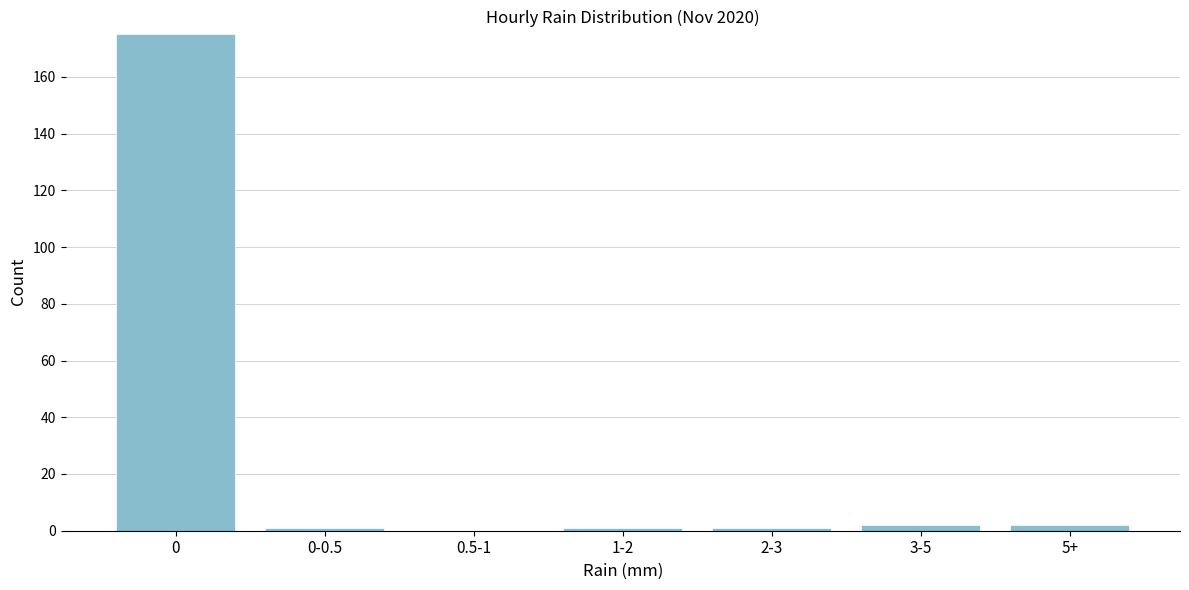

Reading right to left, list all the values displayed in this chart.

5+=2	3-5=2	2-3=1	1-2=1	0.5-1=0	0-0.5=1	0=175